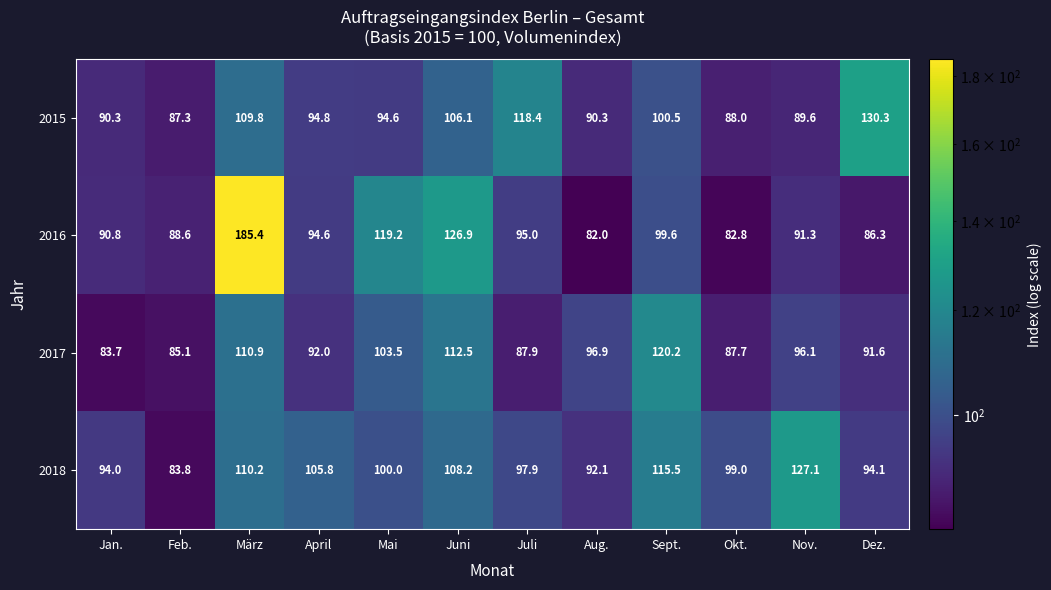

What is the minimum value for 2016?

82.0